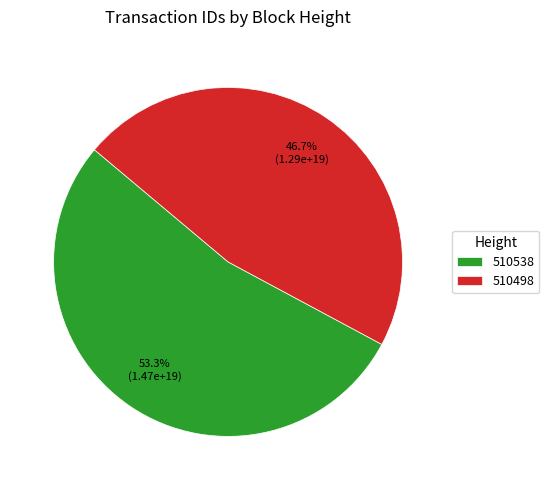

Which slice represents more than half of the pie?

510538